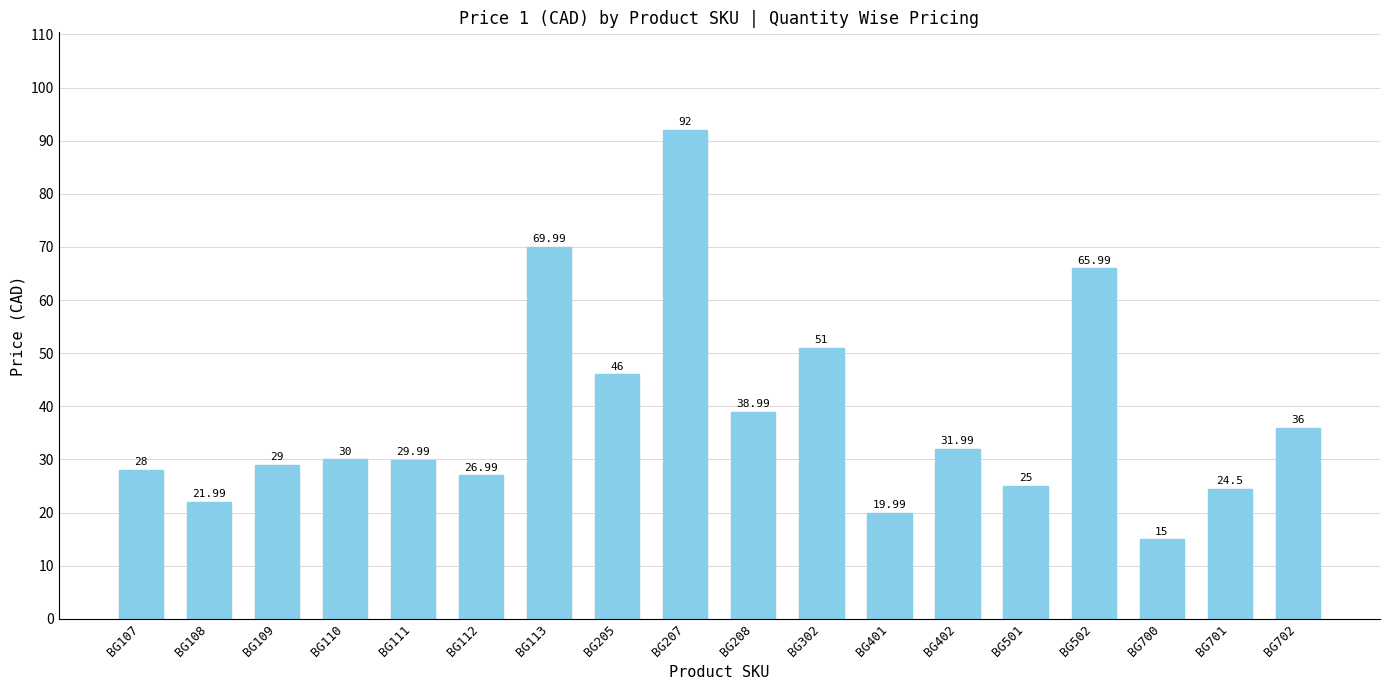

Reading left to right, what are all the values shown in this chart?

BG107=28.0	BG108=22.0	BG109=29.0	BG110=30.0	BG111=30.0	BG112=27.0	BG113=70.0	BG205=46.0	BG207=92.0	BG208=39.0	BG302=51.0	BG401=20.0	BG402=32.0	BG501=25.0	BG502=66.0	BG700=15.0	BG701=24.5	BG702=36.0